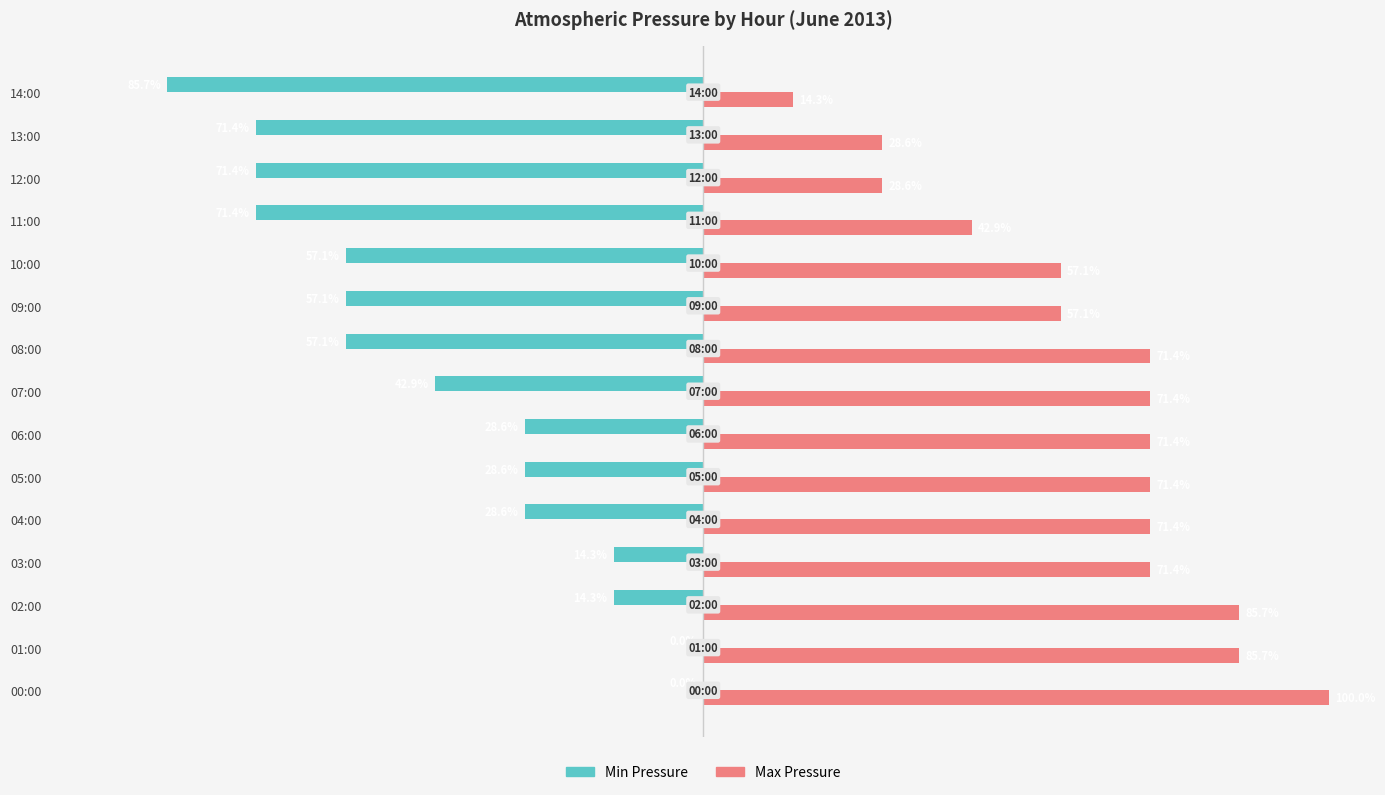

At which label is Min Pressure closest to -42?

07:00